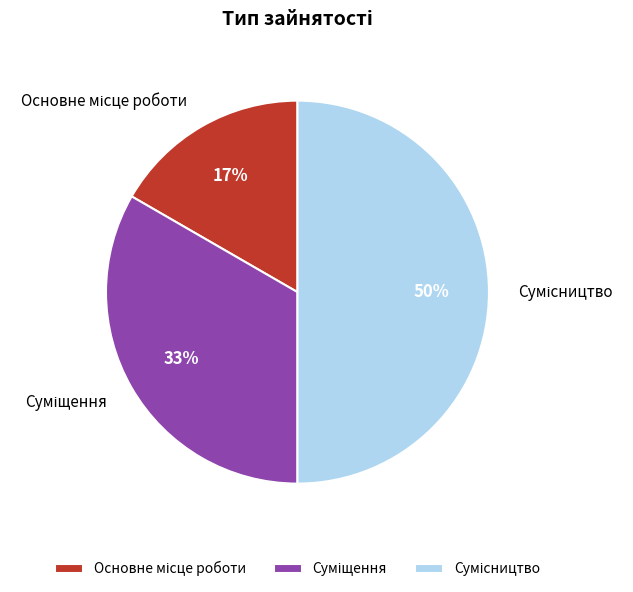

To the nearest percent, what is the average slice percentage?

33%